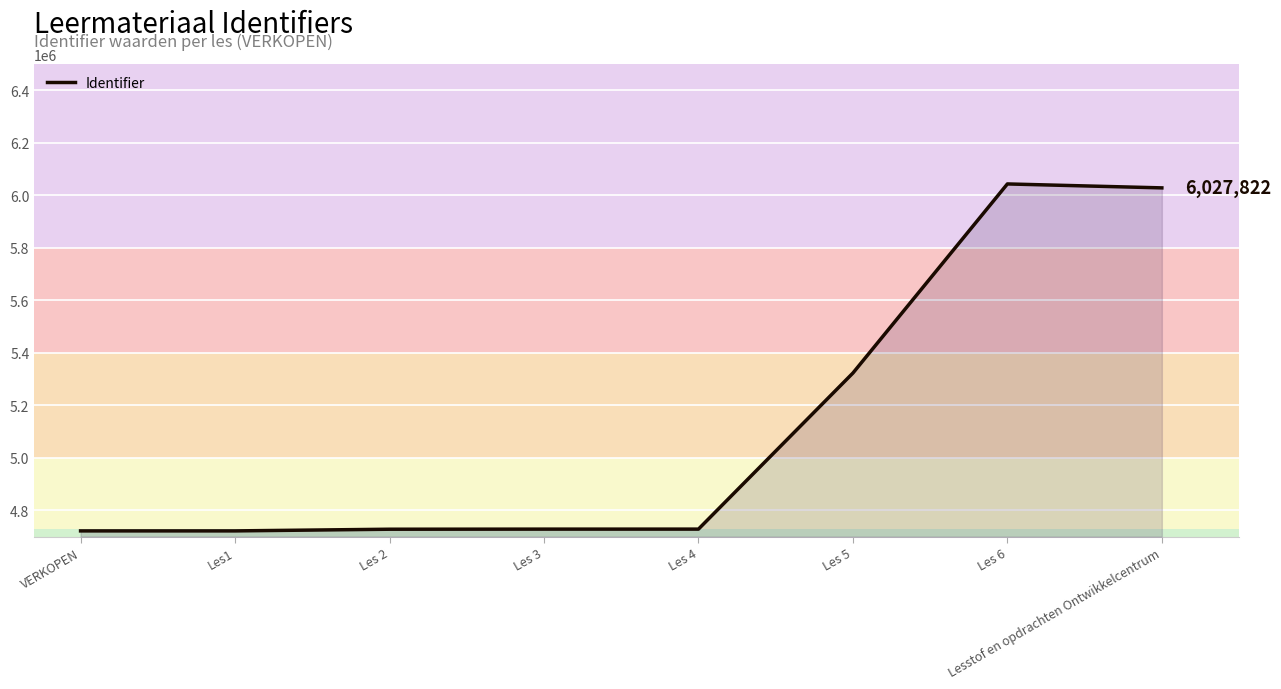

Approximately how many times larger is the value at Les 4 compared to Les 5?

0.9